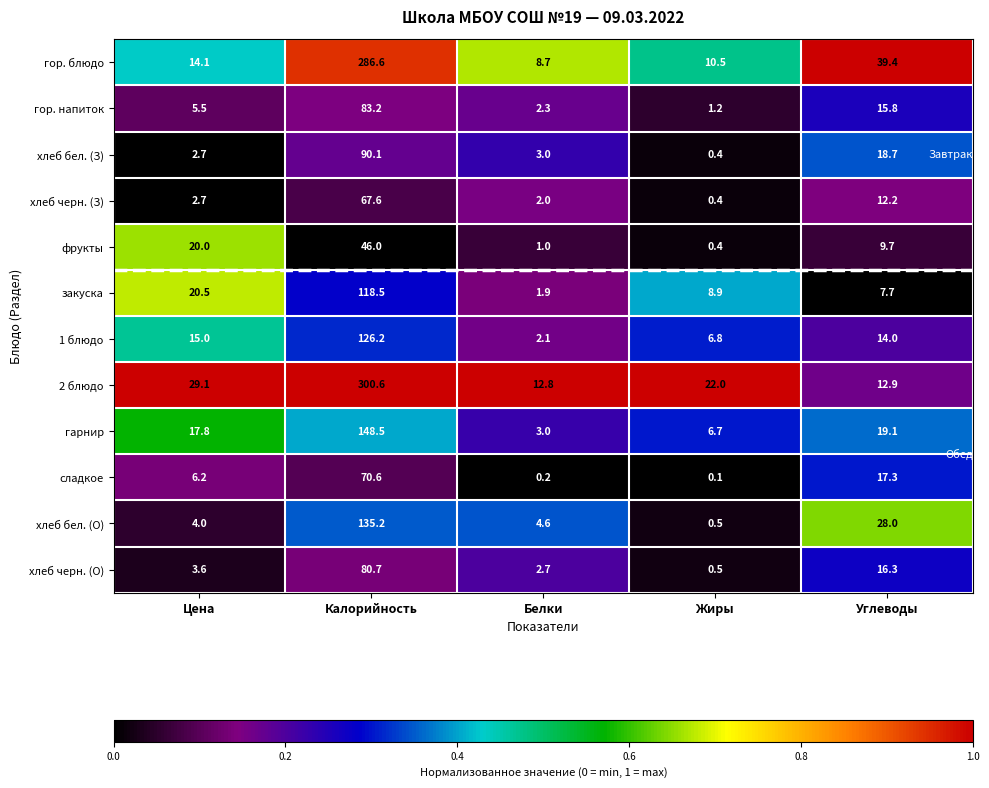

Where is 2 блюдо nearest to the value 156?

Цена